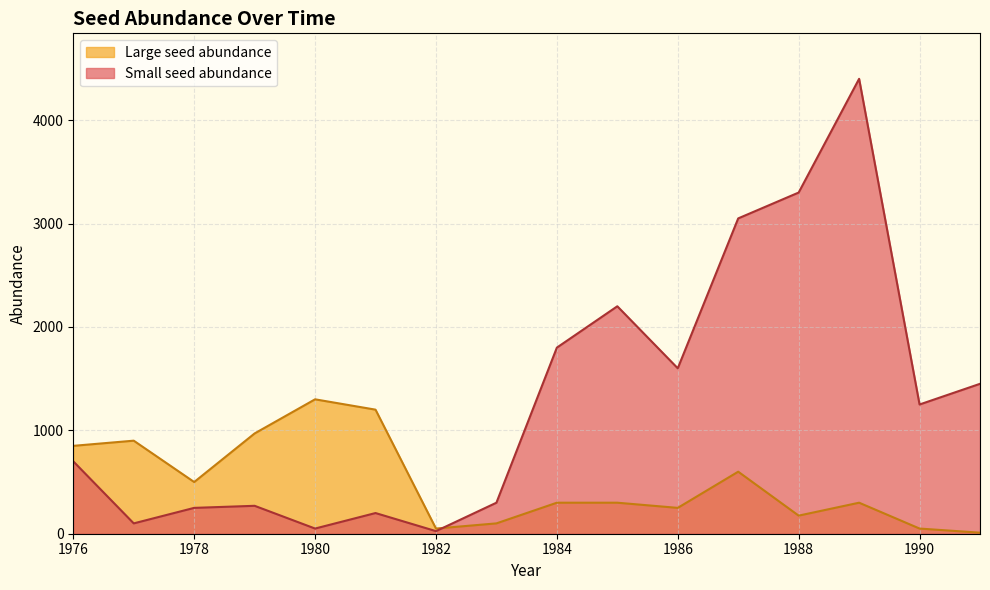

How many times do Large seed abundance and Small seed abundance cross each other?

1